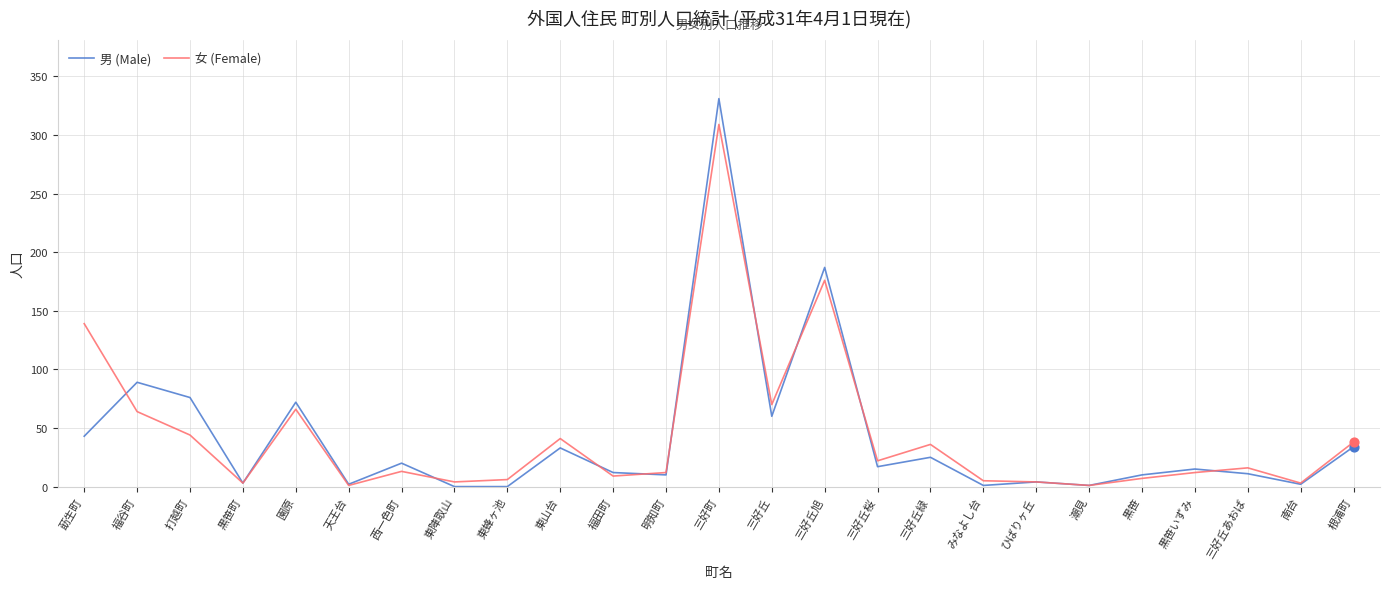

Which series has the largest range (max minus min)?

男 (Male)